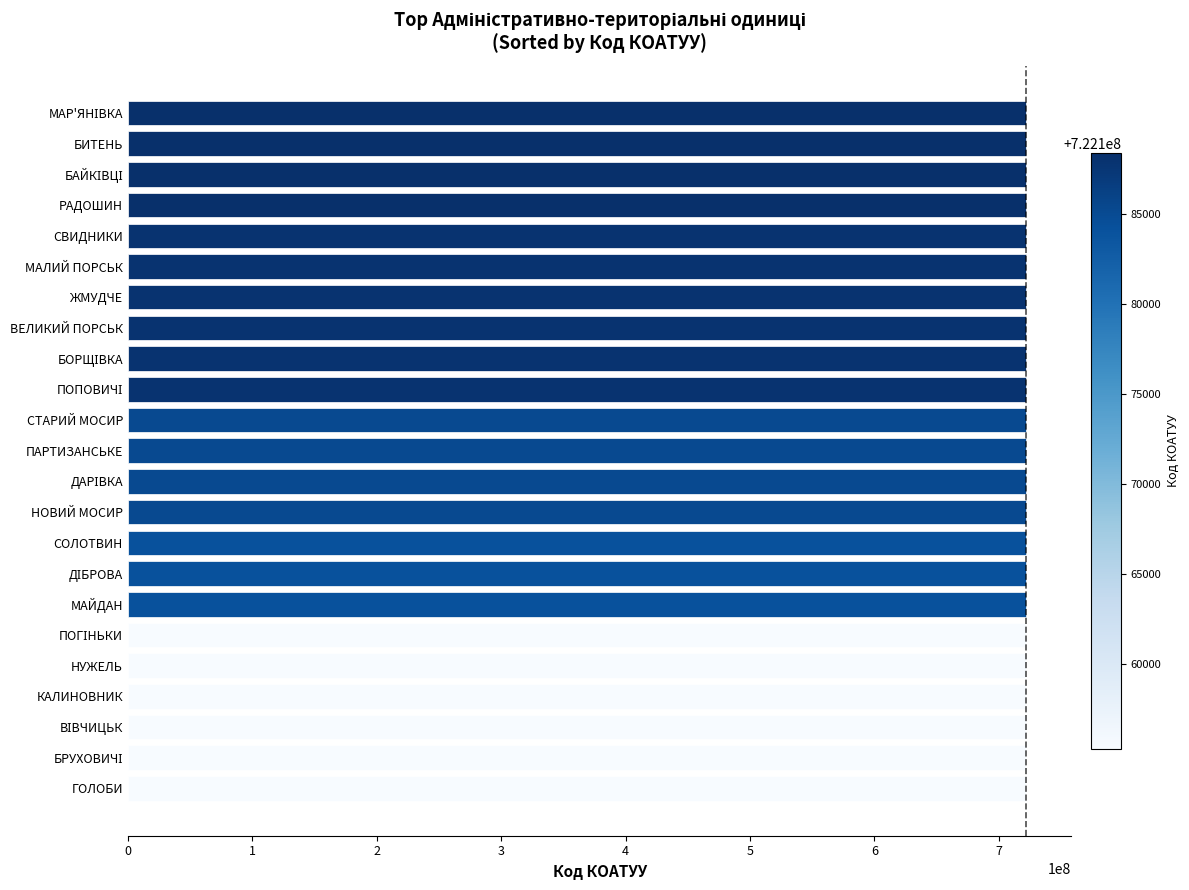

Are the bars grouped side by side (vs. stacked)?

No